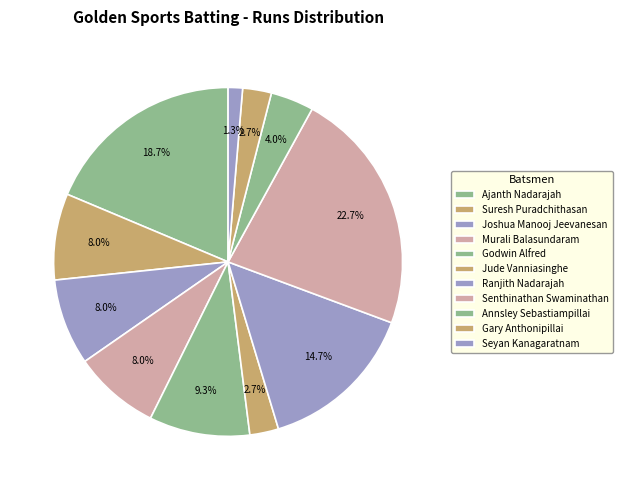

Count the number of slices in the pie.

11